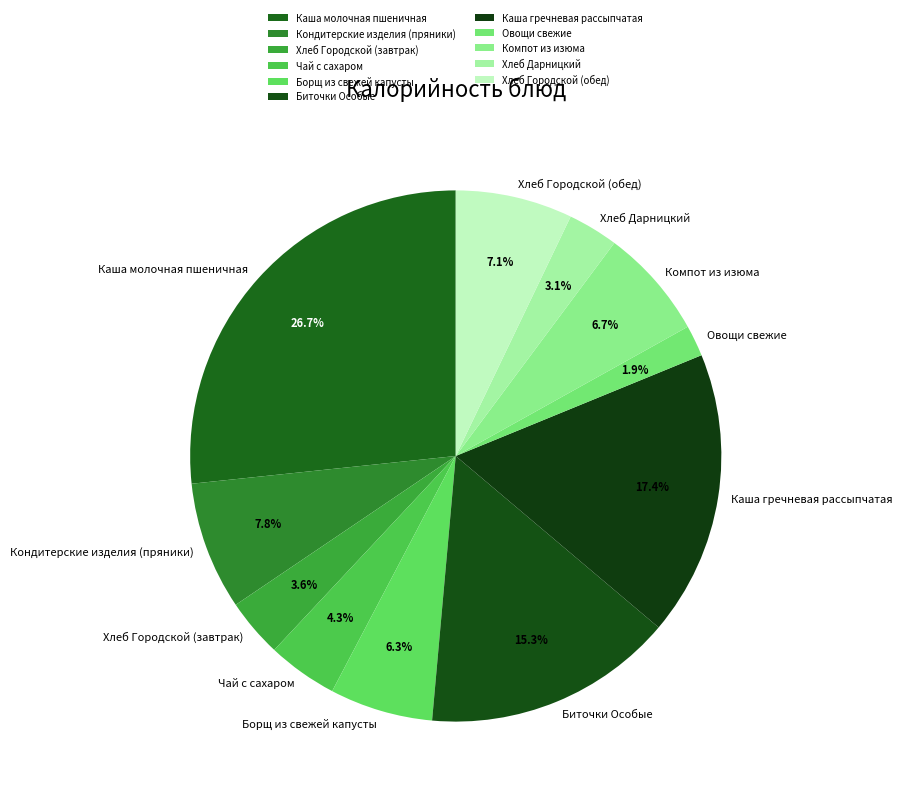

Between Каша молочная пшеничная and Хлеб Городской (завтрак), which is larger?

Каша молочная пшеничная